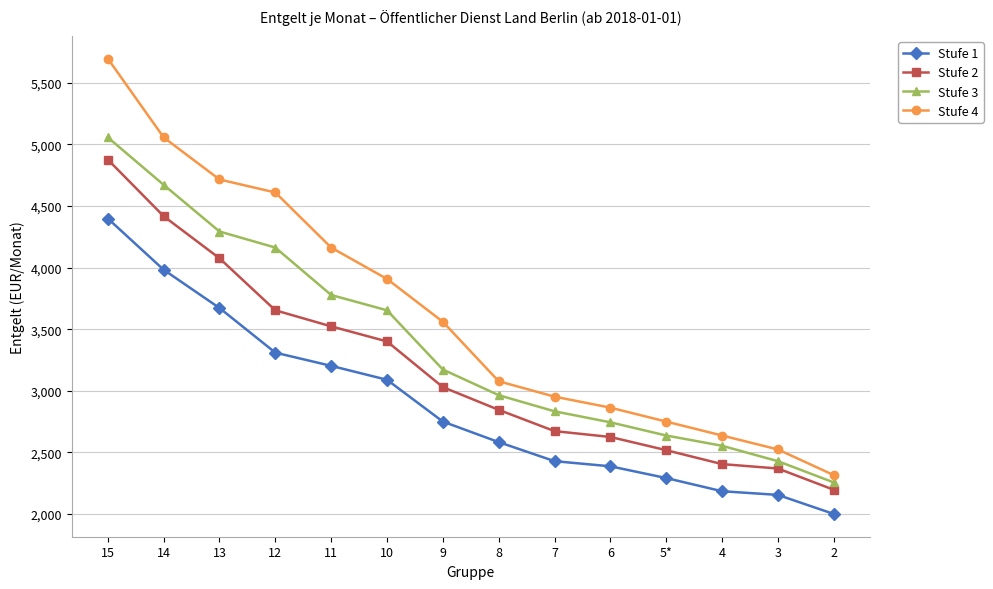

At how many categories does at least one series exceed 4427?

4